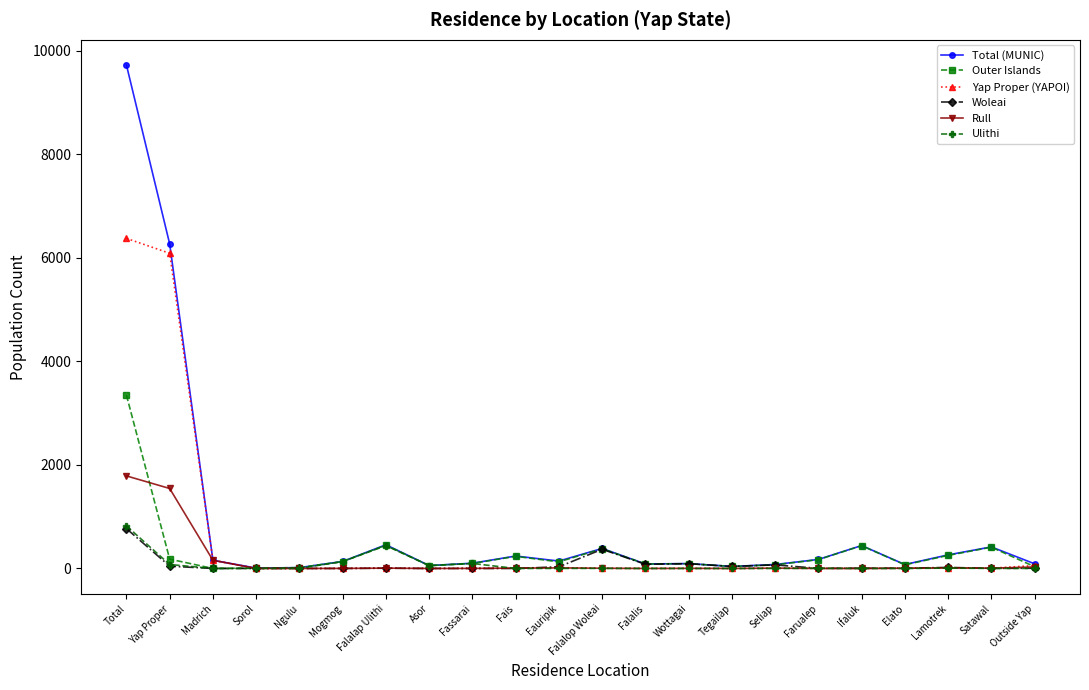

How many values in the Rull series are below 4?

10